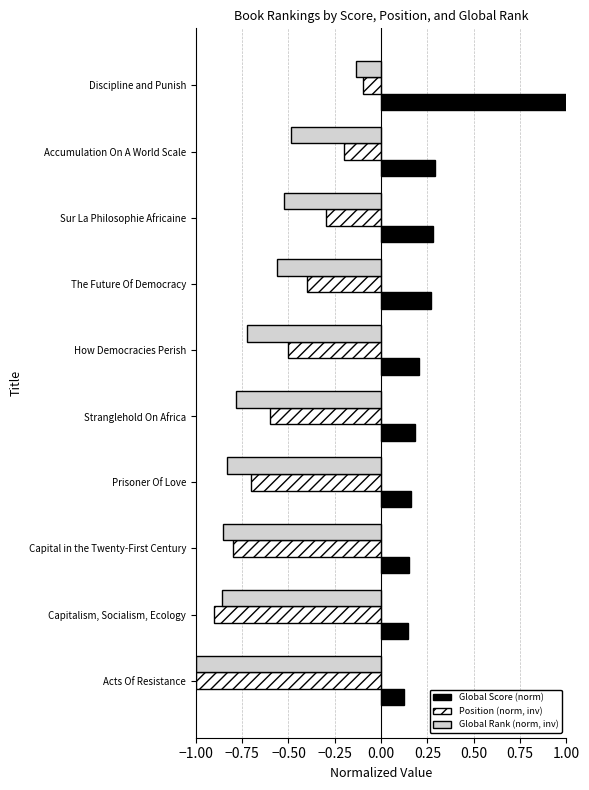

What is the total value across all series at Discipline and Punish?

0.8